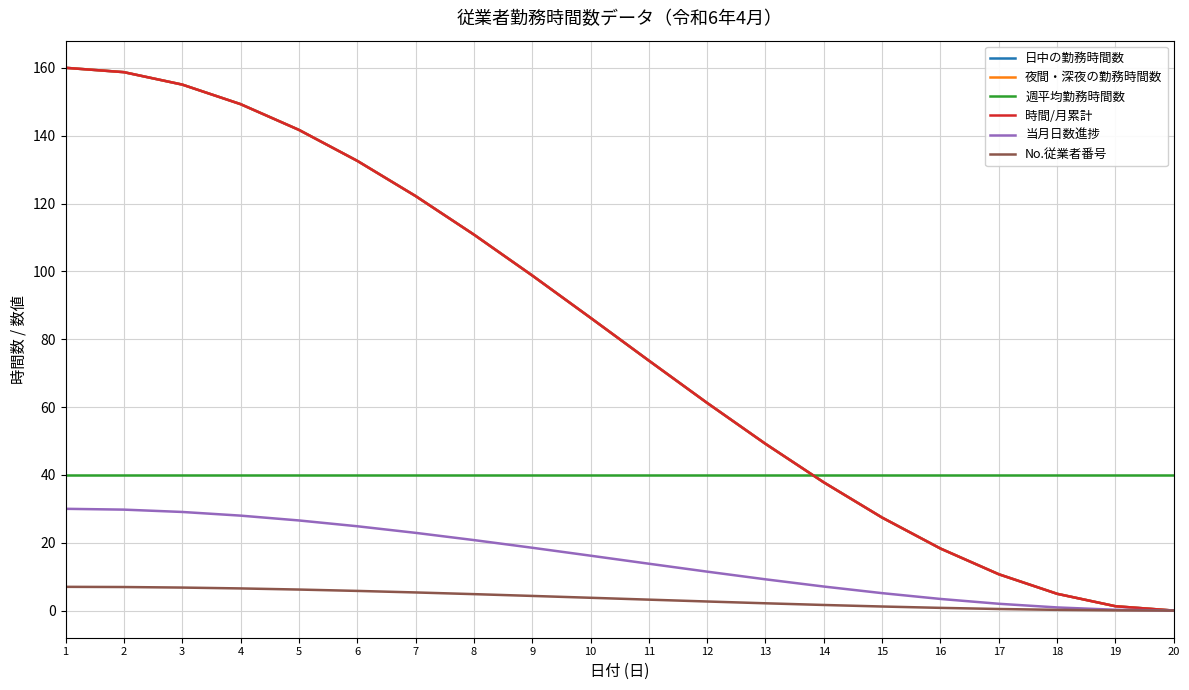

True or false: 週平均勤務時間数 has more than 1 points higher than both neighbors.

False